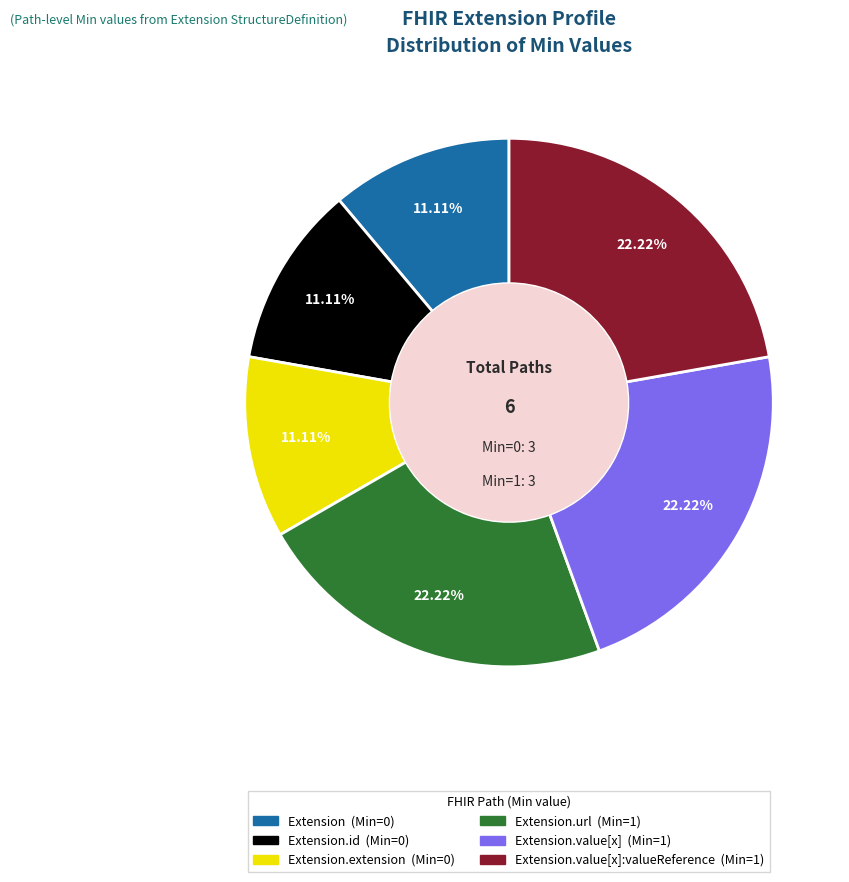

Is there a majority slice in this chart?

No